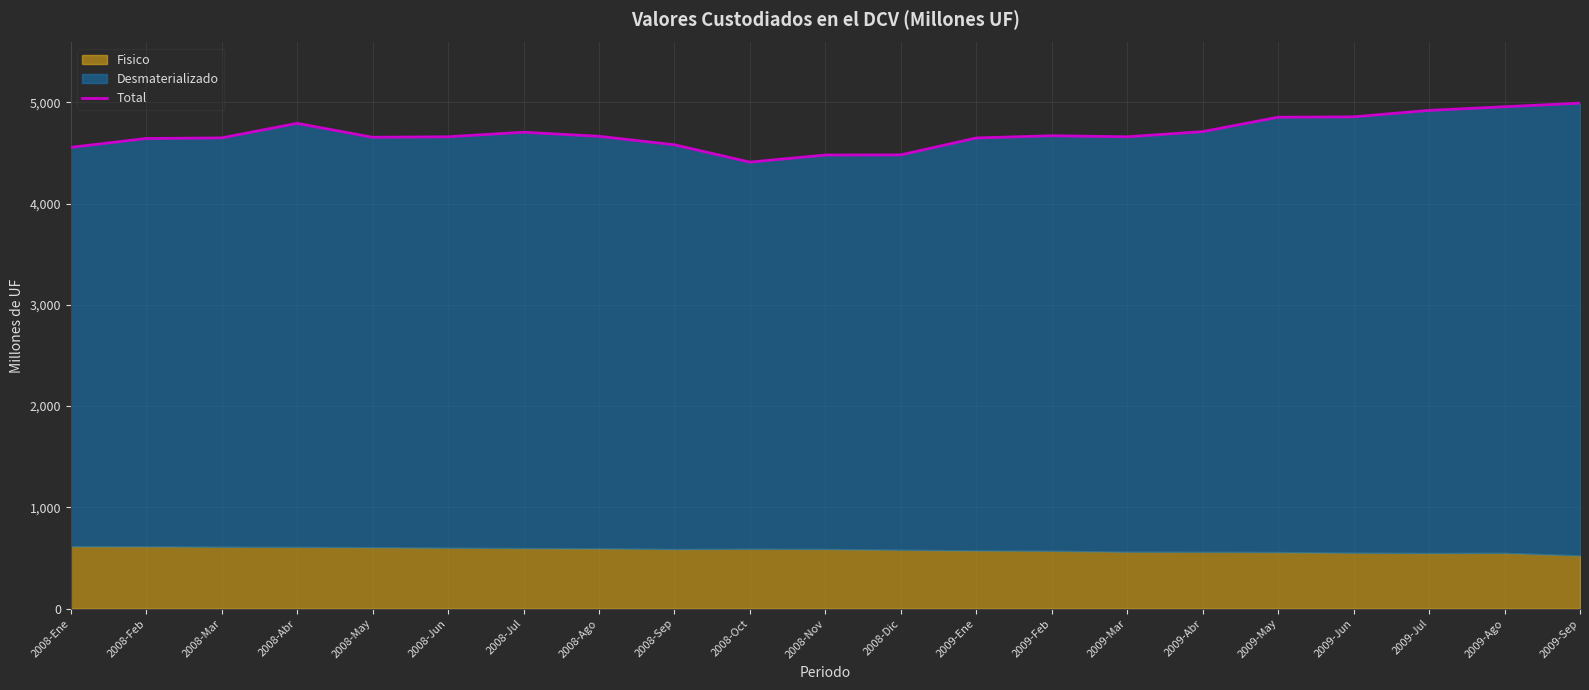

List the labels in order of value, smallest first.

2008-Oct, 2008-Nov, 2008-Dic, 2008-Ene, 2008-Sep, 2008-Feb, 2009-Ene, 2008-Mar, 2008-May, 2009-Mar, 2008-Jun, 2008-Ago, 2009-Feb, 2008-Jul, 2009-Abr, 2008-Abr, 2009-May, 2009-Jun, 2009-Jul, 2009-Ago, 2009-Sep